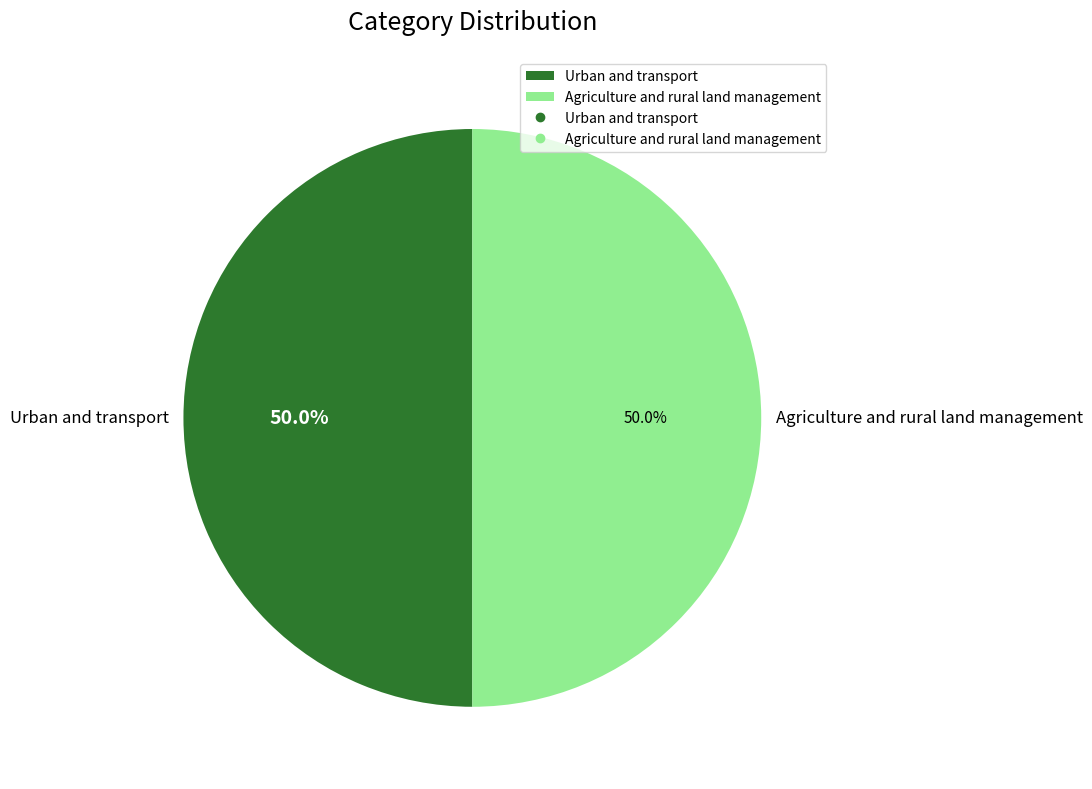

Count the number of slices in the pie.

2